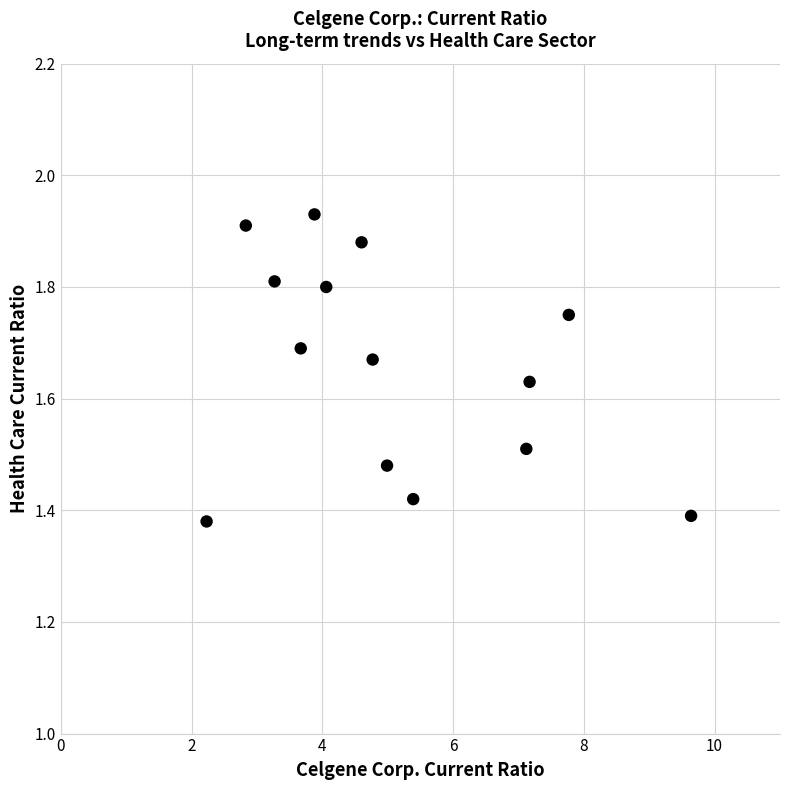

What is the range of X values (max minus min)?

7.4